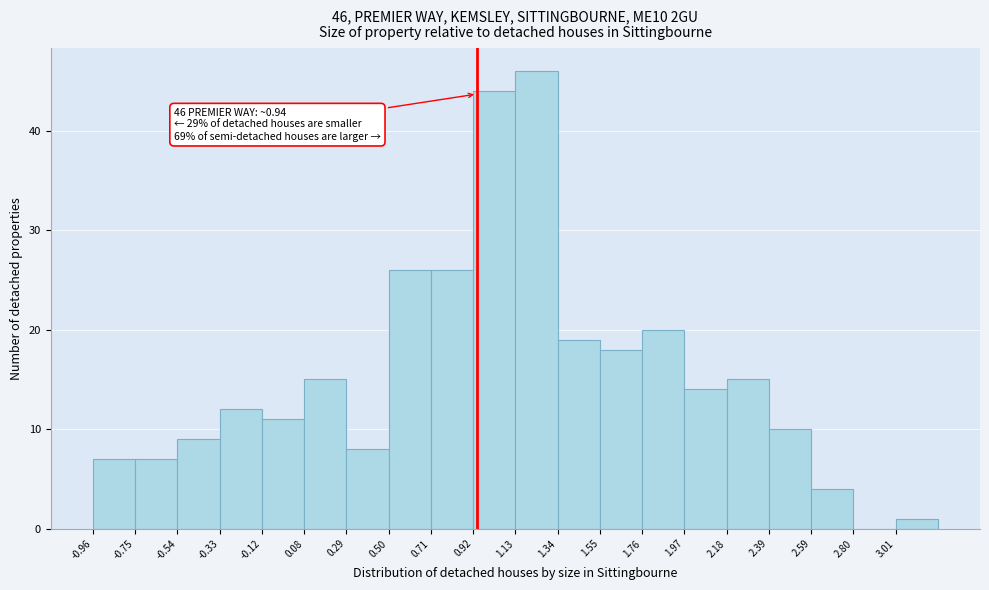

Over which range of the x-axis is the bar tallest?

1.15 to 1.35